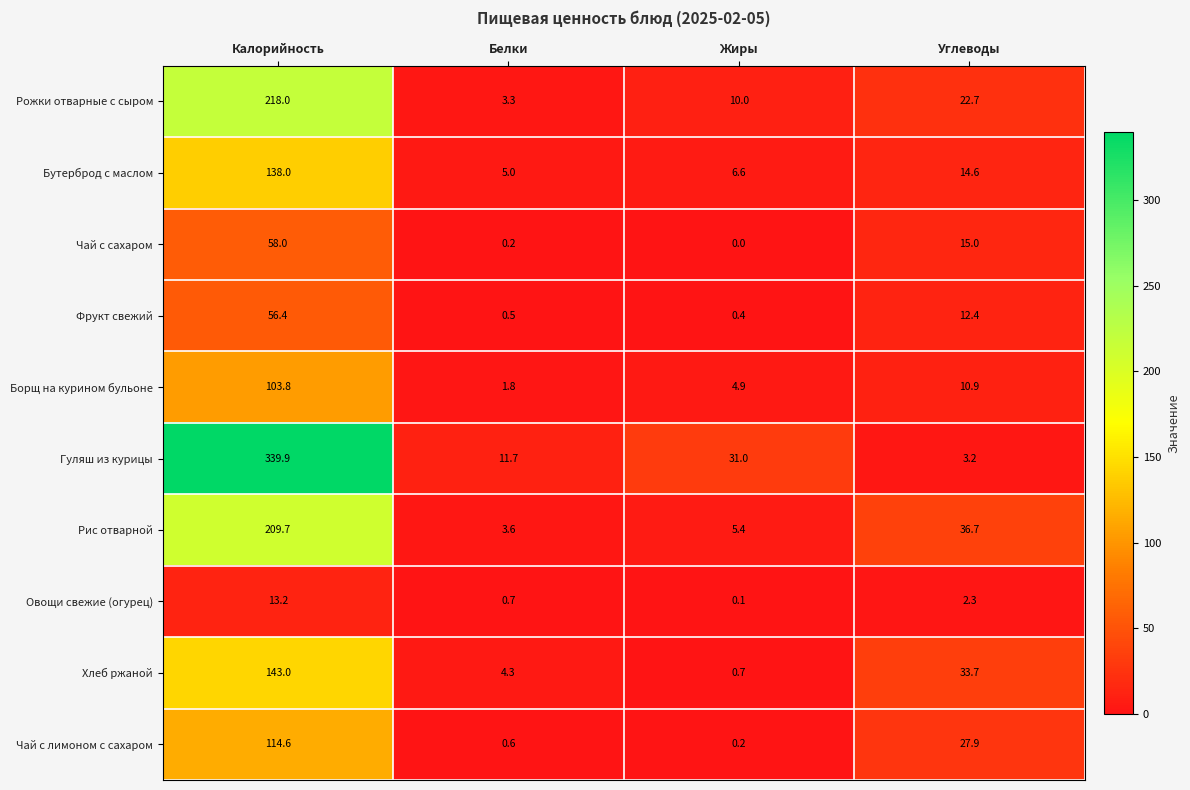

True or false: Фрукт свежий has a value of 56.4 at Калорийность.

True